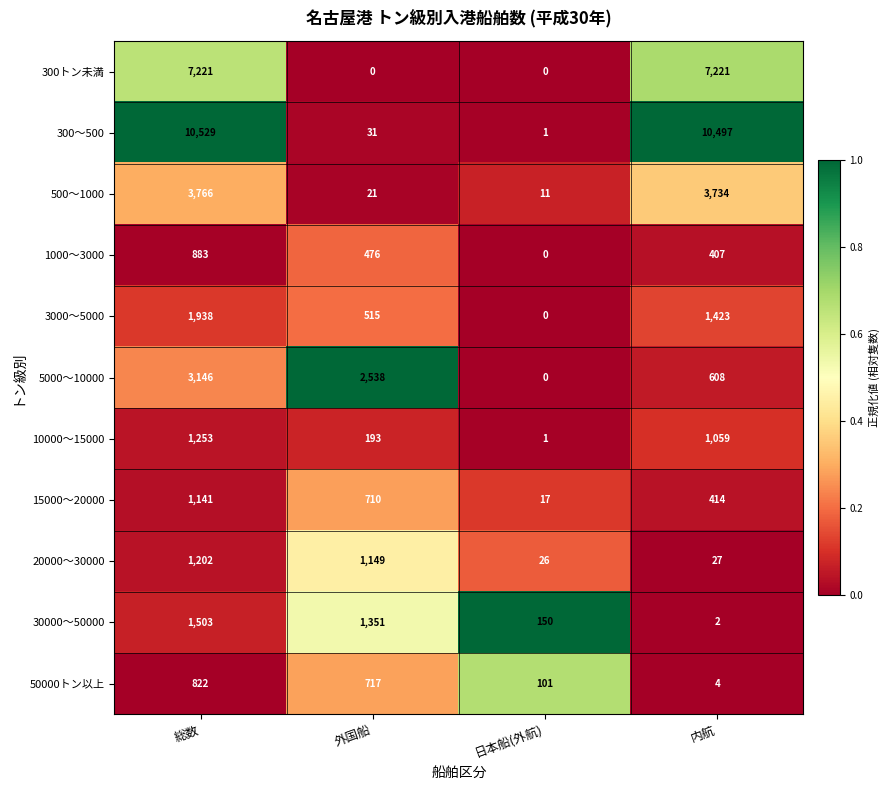

What is the total value across all series at 外国船?

7701